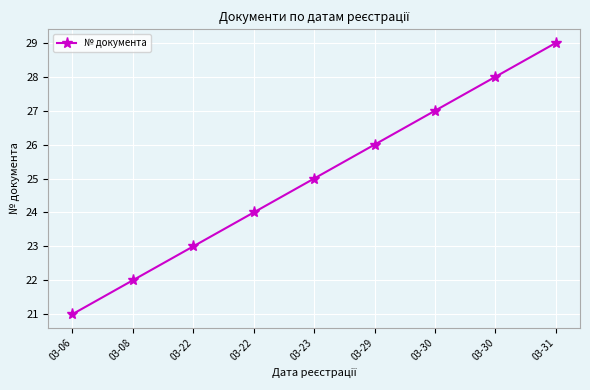

At which label is the value closest to 25?

03-23